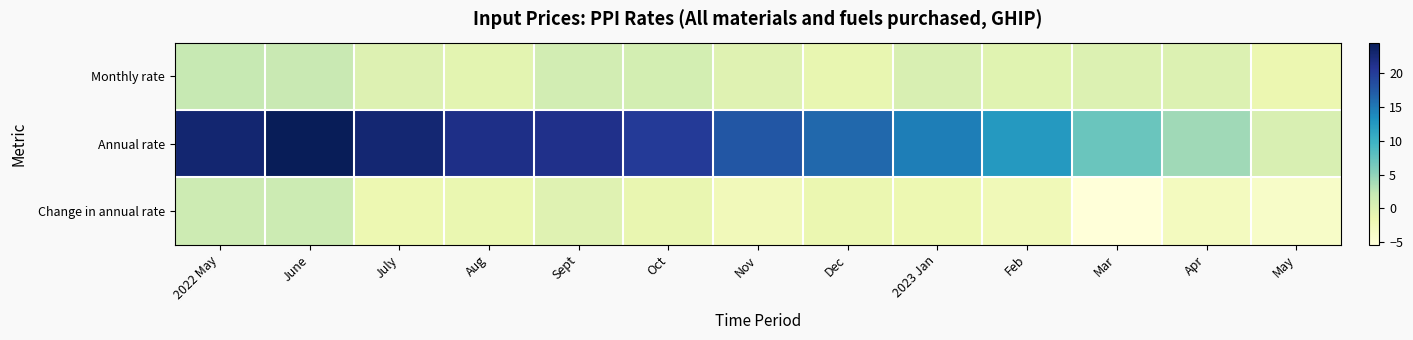

Reading left to right, extract all data points from this chart.

Monthly rate: 2022 May=2.1	June=1.9	July=0.0	Aug=-0.6	Sept=1.0	Oct=0.9	Nov=-0.3	Dec=-1.1	2023 Jan=0.4	Feb=-0.4	Mar=0.1	Apr=0.1	May=-1.5
Annual rate: 2022 May=22.8	June=24.4	July=22.7	Aug=21.4	Sept=21.2	Oct=20.0	Nov=17.6	Dec=16.2	2023 Jan=14.6	Feb=12.4	Mar=7.1	Apr=4.2	May=0.5
Change in annual rate: 2022 May=1.5	June=1.6	July=-1.7	Aug=-1.3	Sept=-0.2	Oct=-1.2	Nov=-2.4	Dec=-1.4	2023 Jan=-1.6	Feb=-2.2	Mar=-5.3	Apr=-2.9	May=-3.7